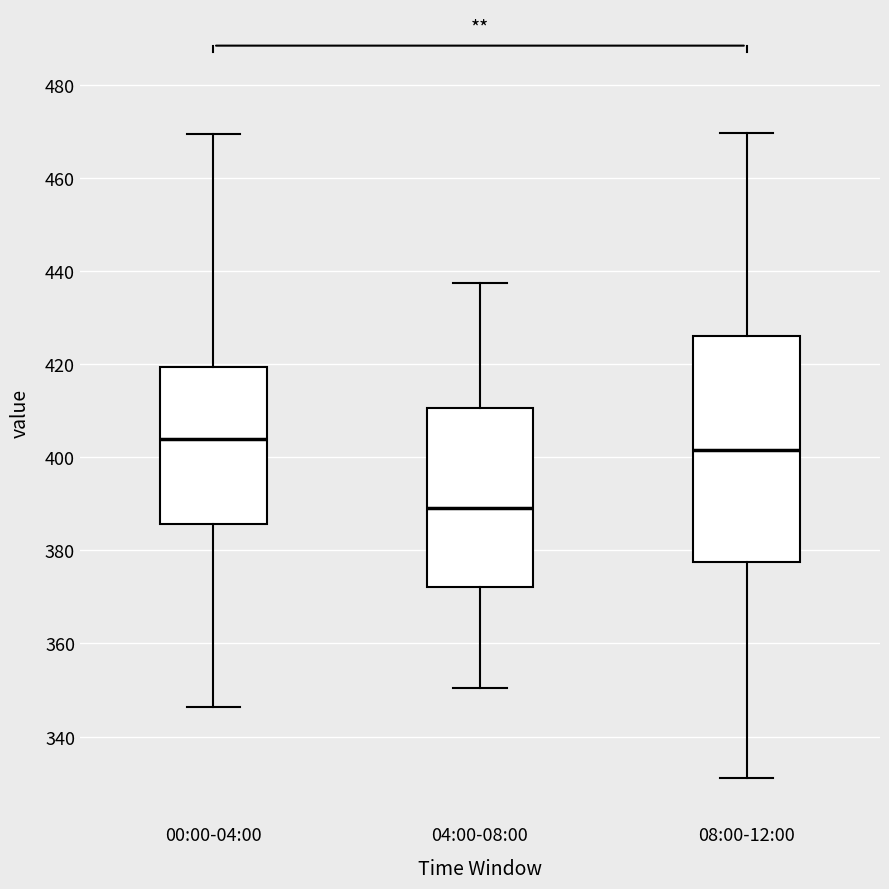

Reading left to right, read every box against the y-axis: the position of its median line, the range the box covers, and the ends of its whiskers. The values are not printed on the chart, so give them approximately, as read against the axis.

00:00-04:00: median 404, box 386 to 420, whiskers 346 to 470
04:00-08:00: median 390, box 372 to 410, whiskers 350 to 438
08:00-12:00: median 402, box 378 to 426, whiskers 332 to 470